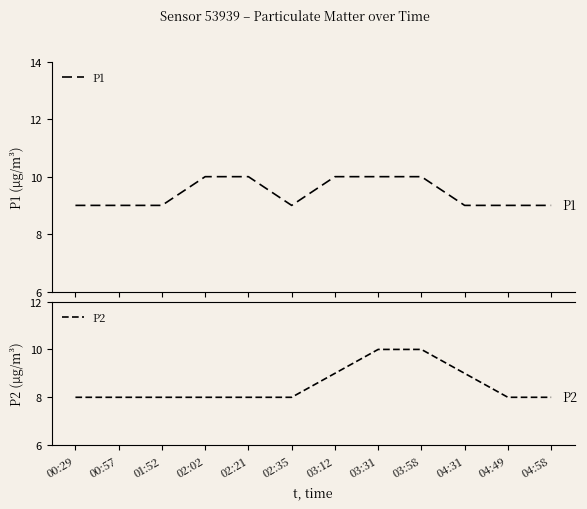

At how many categories does at least one series exceed 9?

5